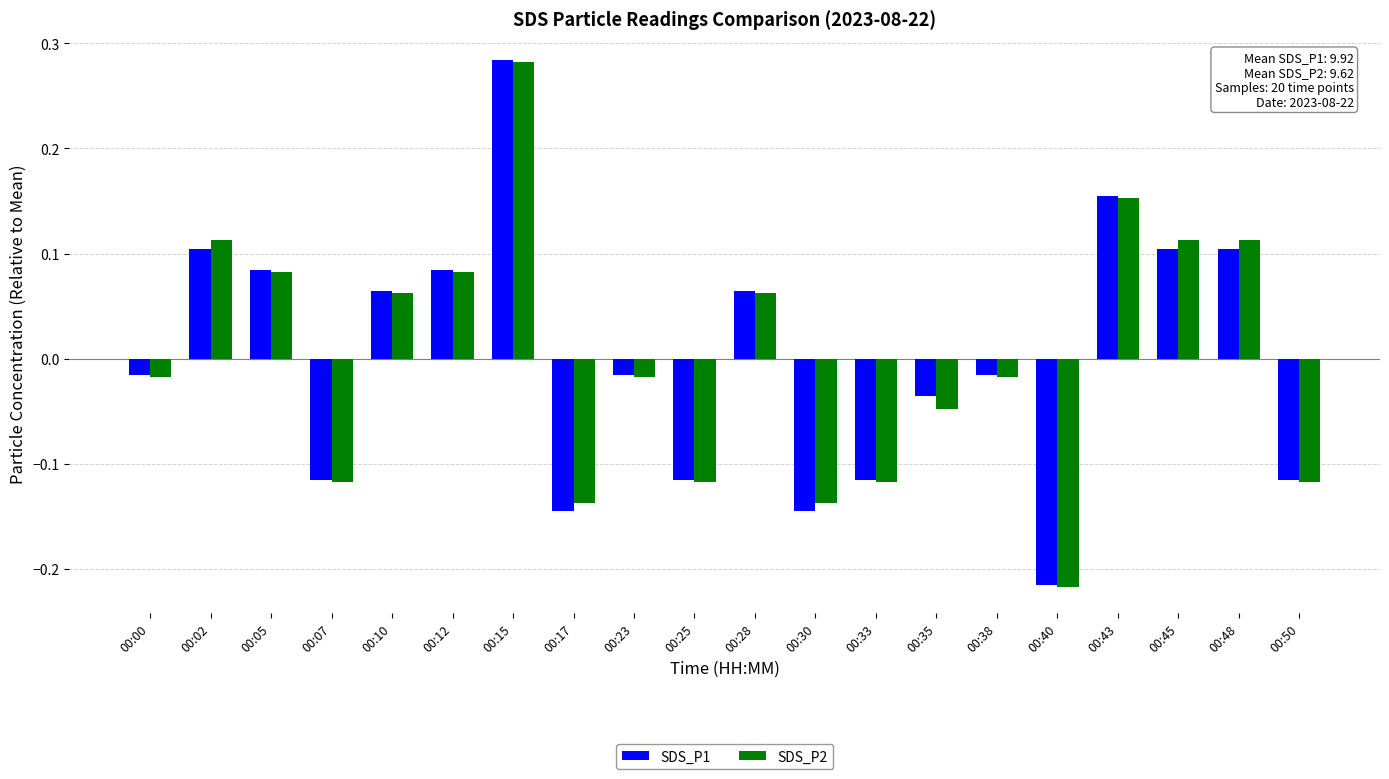

Does the chart contain any negative values?

Yes